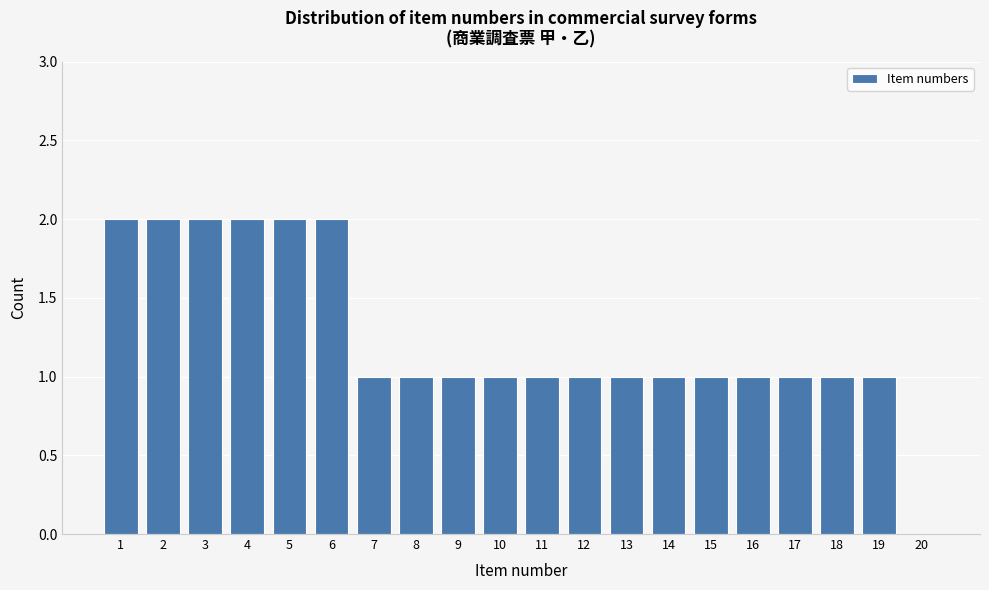

Reading left to right, list all the values displayed in this chart.

1=2	2=2	3=2	4=2	5=2	6=2	7=1	8=1	9=1	10=1	11=1	12=1	13=1	14=1	15=1	16=1	17=1	18=1	19=1	20=0